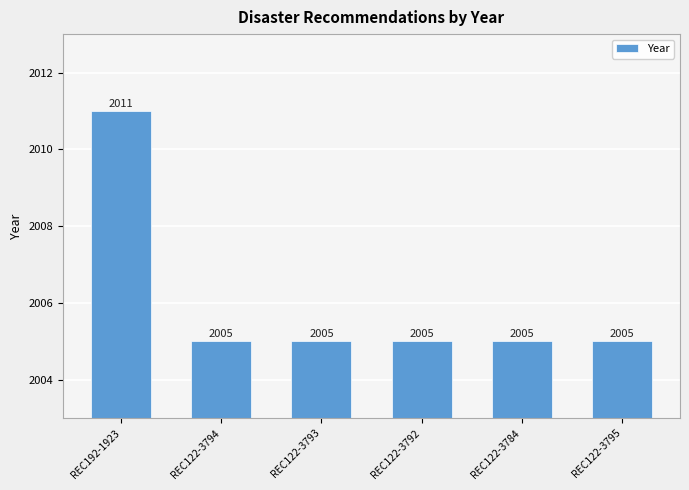

Reading right to left, list all the values displayed in this chart.

2005	2005	2005	2005	2005	2011